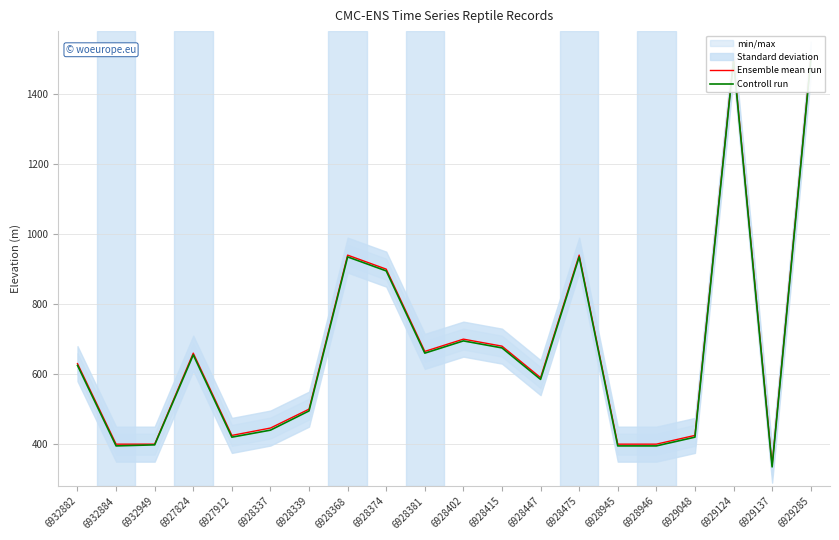

What is the minimum value shown in the chart?

335